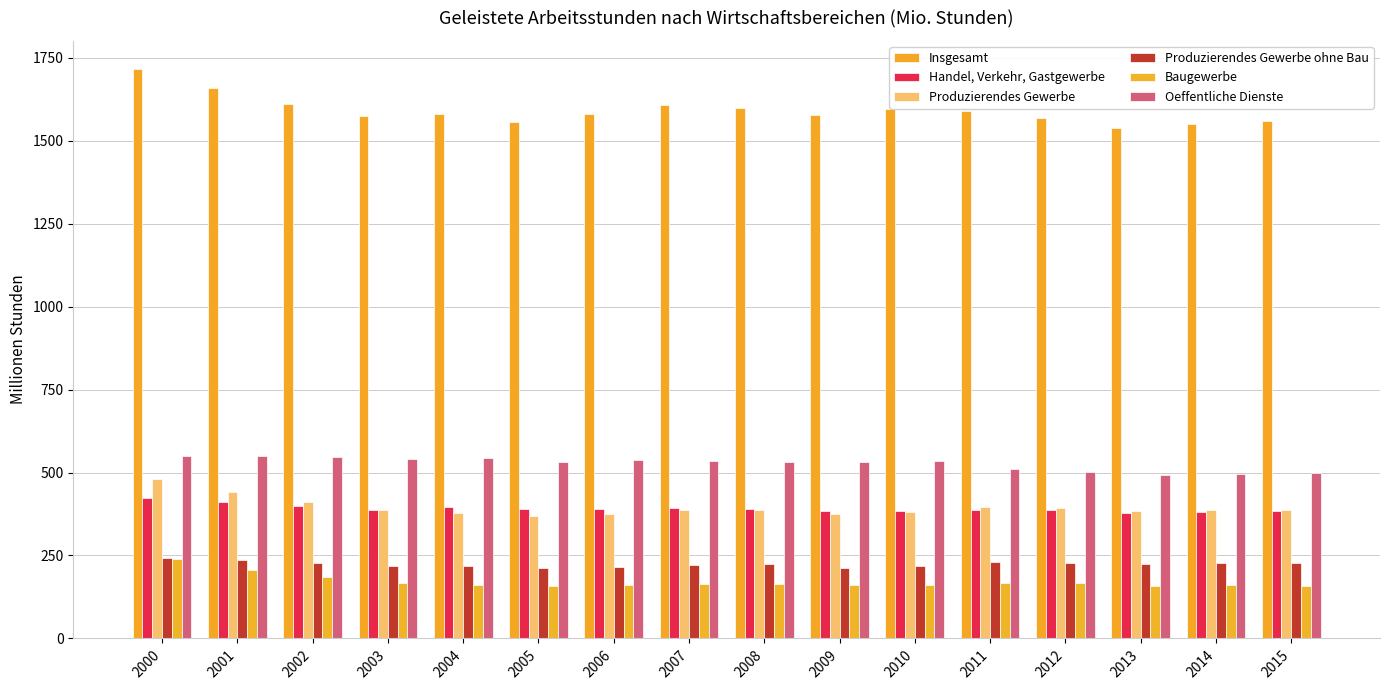

Which series has the largest total across all categories?

Insgesamt